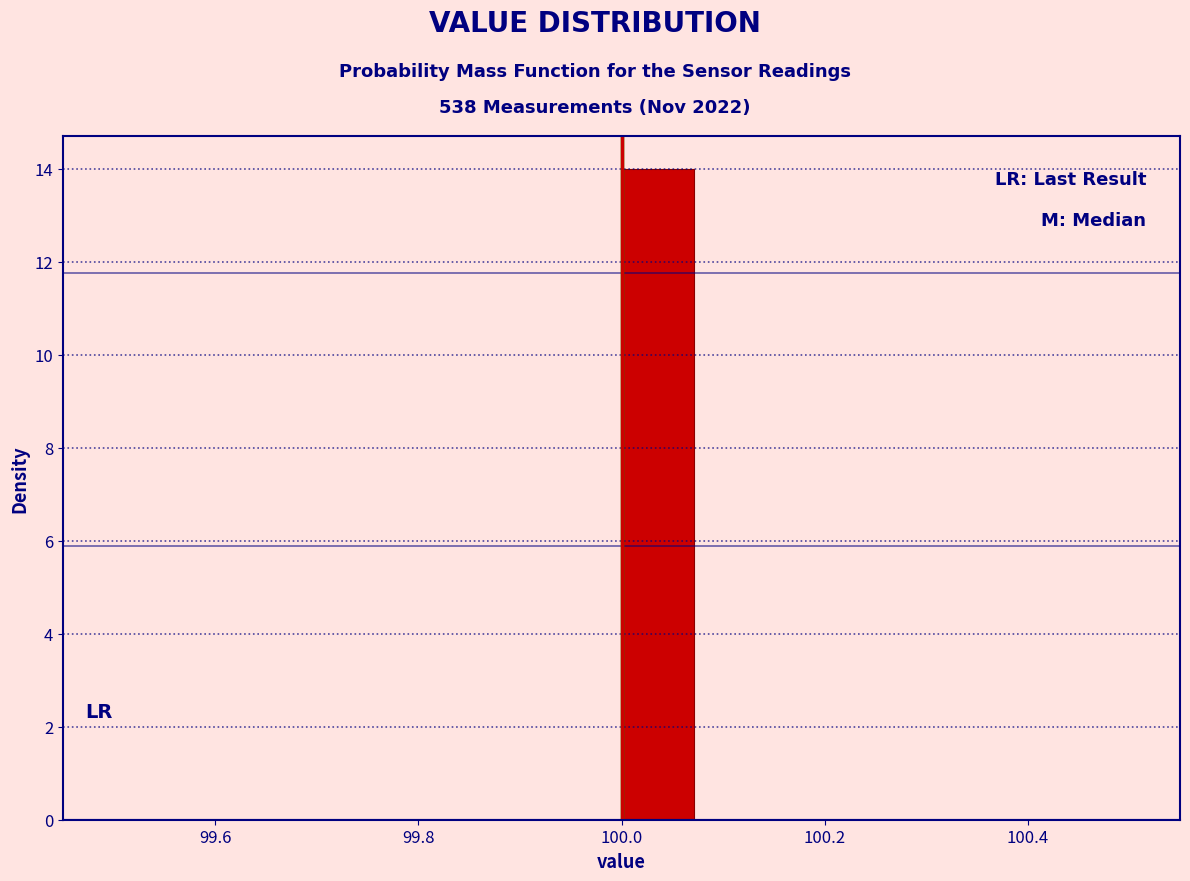

Read against the x-axis, roughly where is the centre of the tallest bar?

100.04